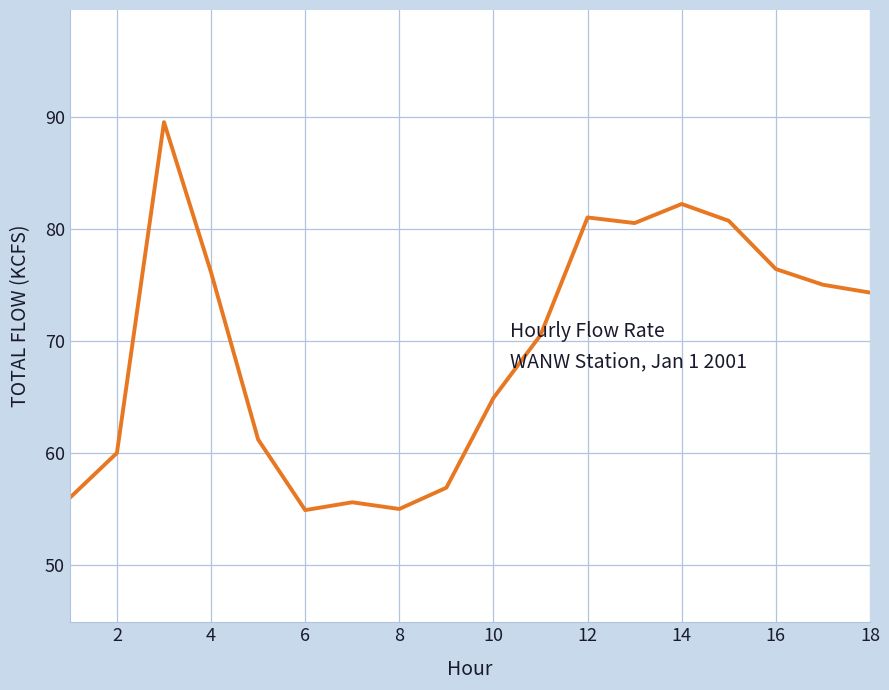

What is the difference between the maximum and minimum values?

34.6